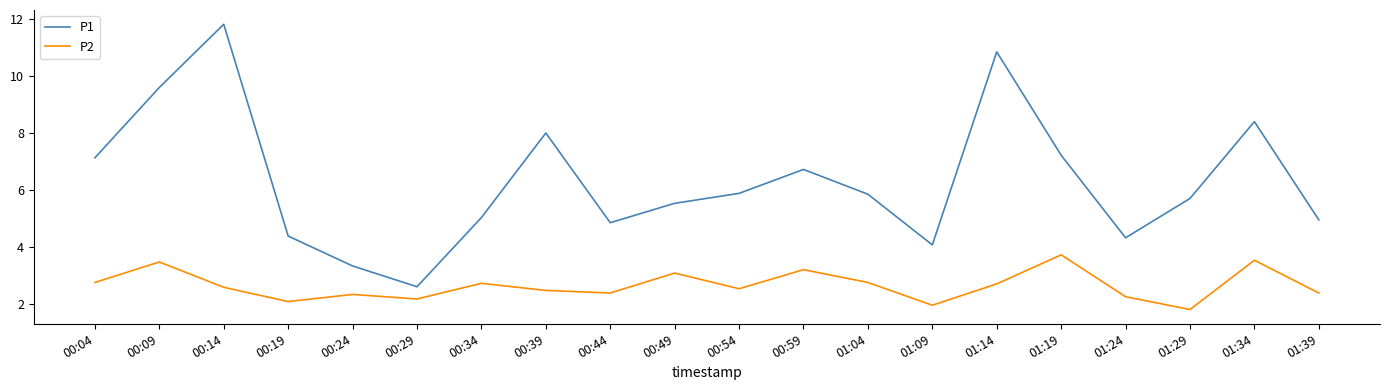

True or false: P1 and P2 intersect in this chart.

False